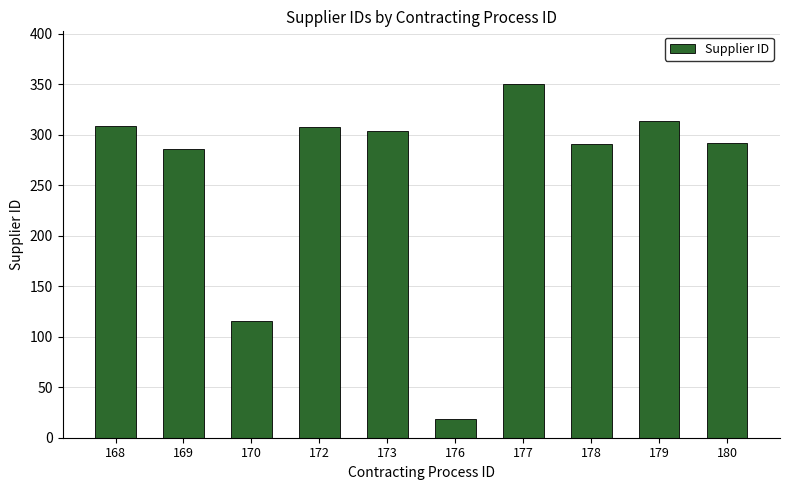

What is the ratio of the value at 176 to the value at 178?

0.1